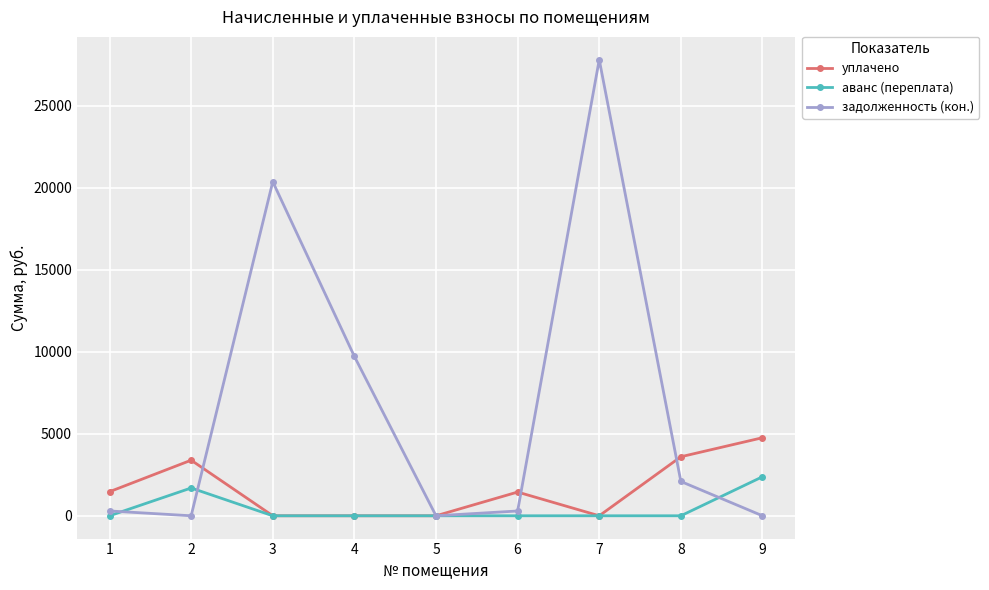

What is the sum of all уплачено values?

14665.5